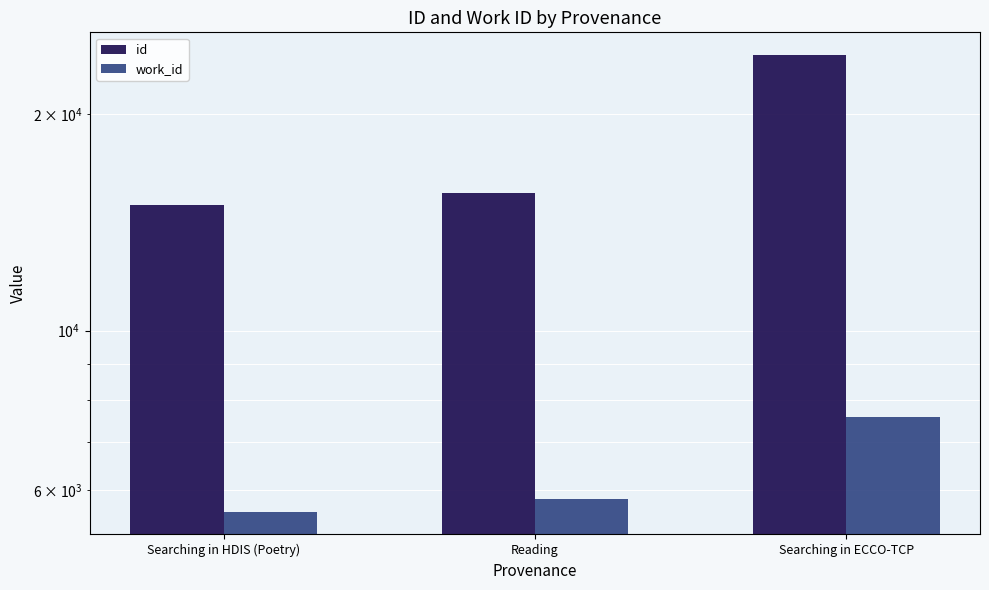

List the labels in order of work_id value, largest first.

Searching in ECCO-TCP, Reading, Searching in HDIS (Poetry)